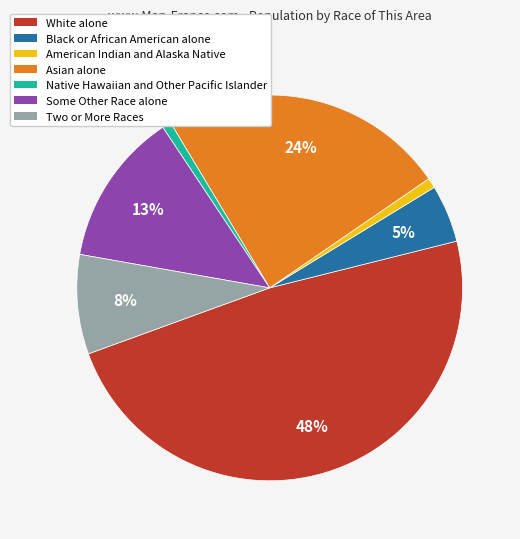

Is there a majority slice in this chart?

No